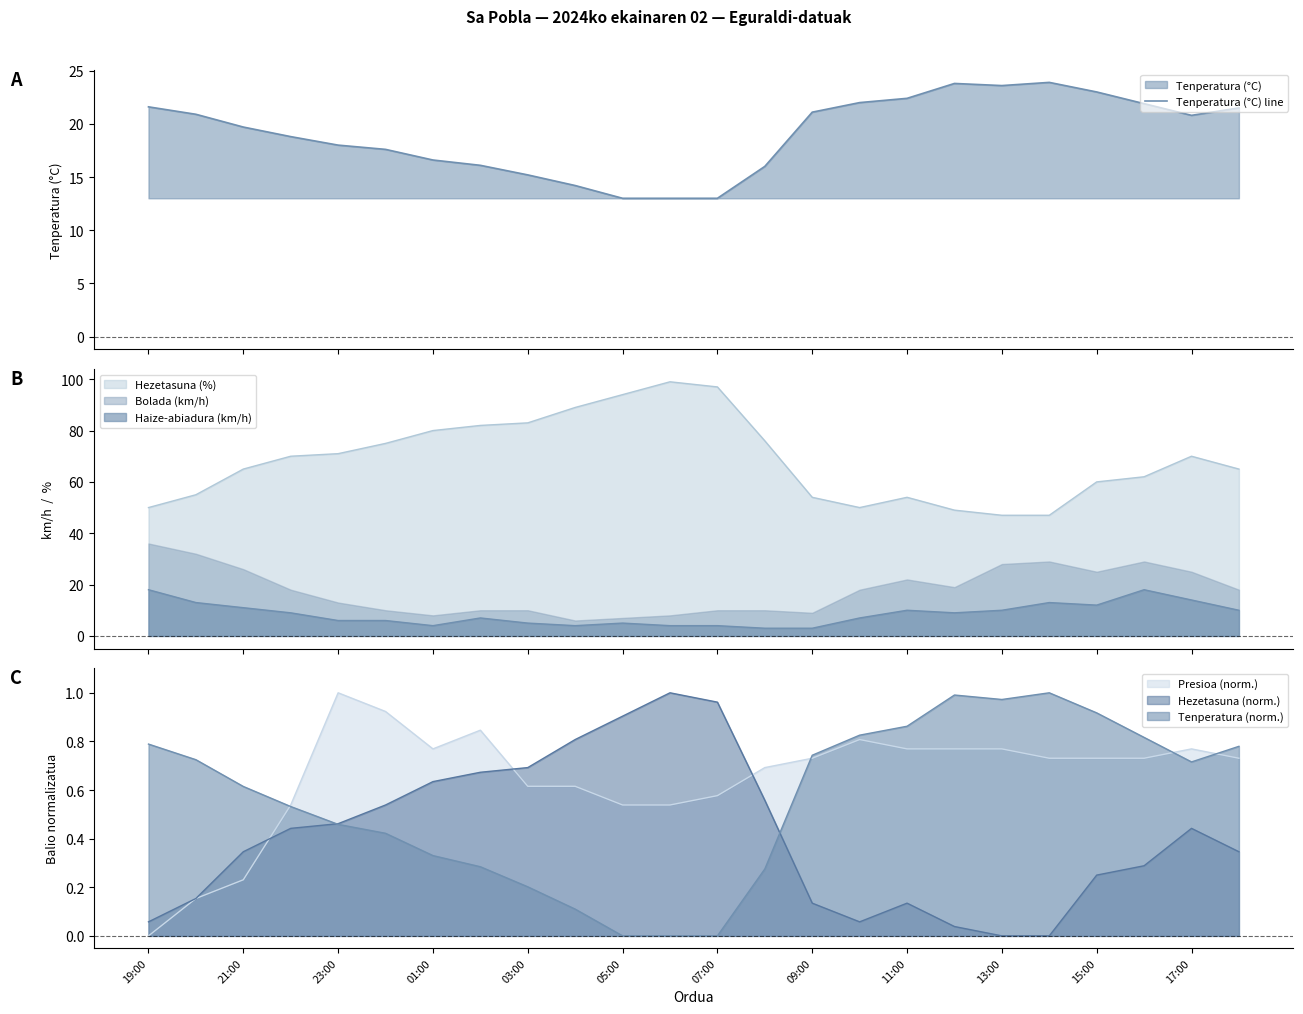

Which has a higher value, 13:00 or 15?

15